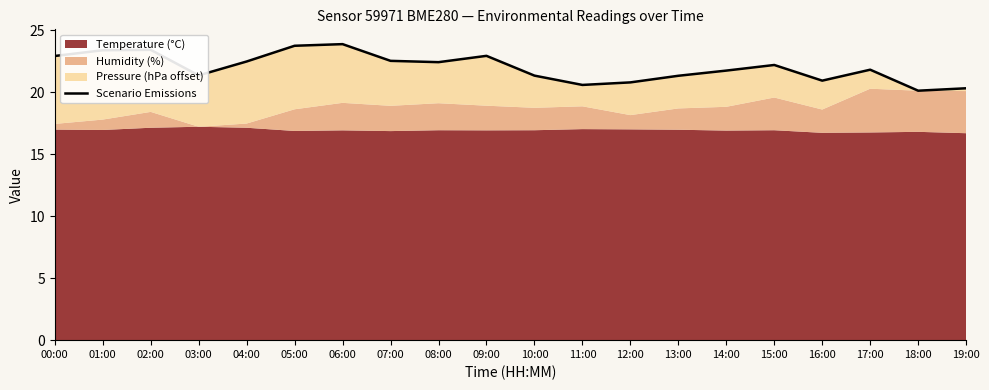

What value does the data have at 15:00?

22.2